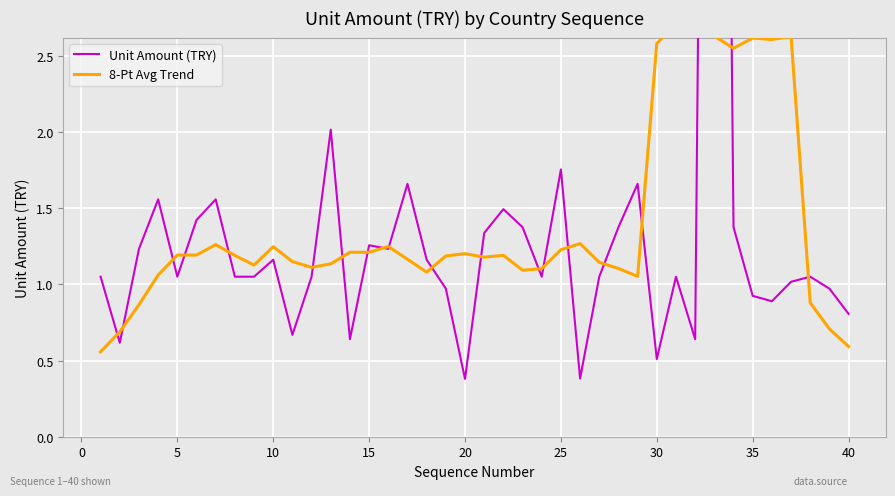

How many values in the Unit Amount (TRY) series are below 1?

12